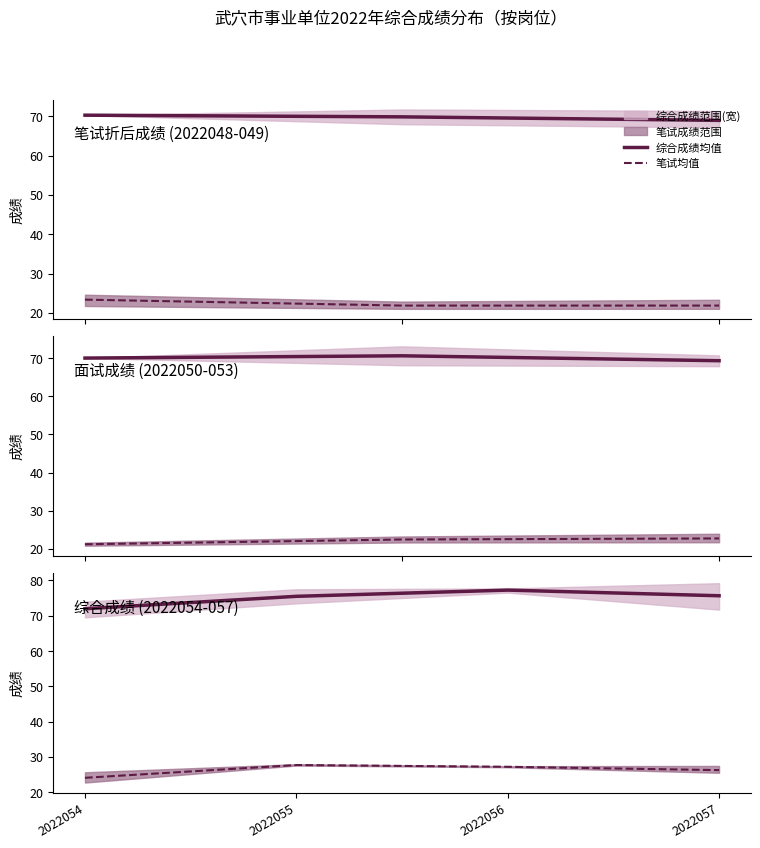

Which series has the widest spread of values?

综合成绩均值